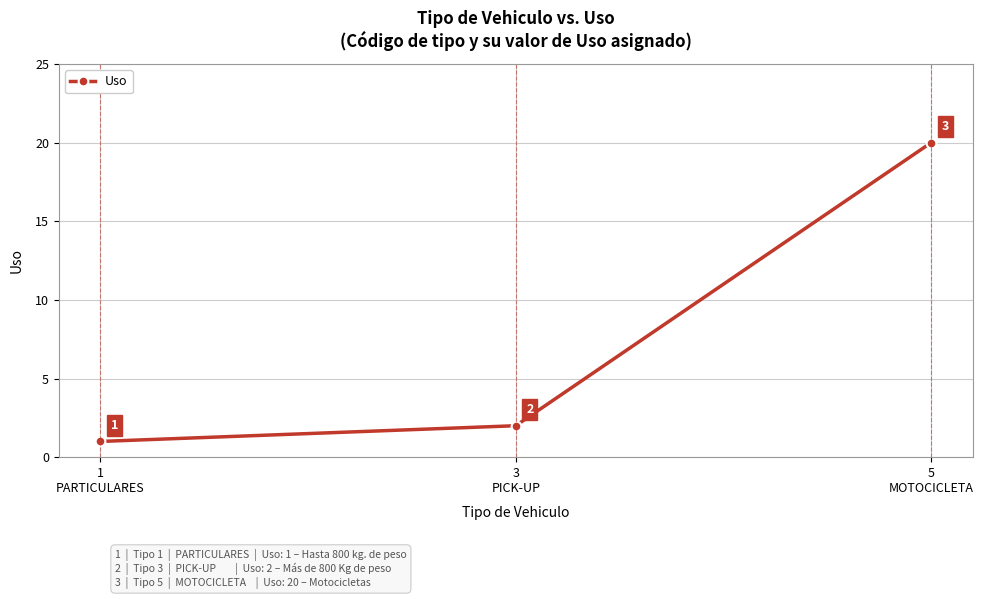

What is the value of the 1st point from the left?

1